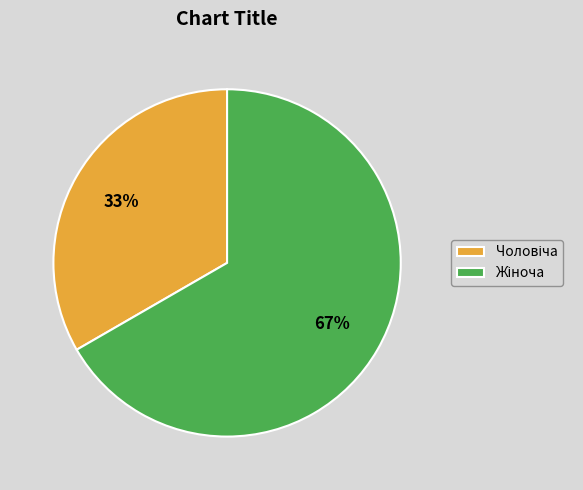

To the nearest percent, what is the average slice percentage?

50%